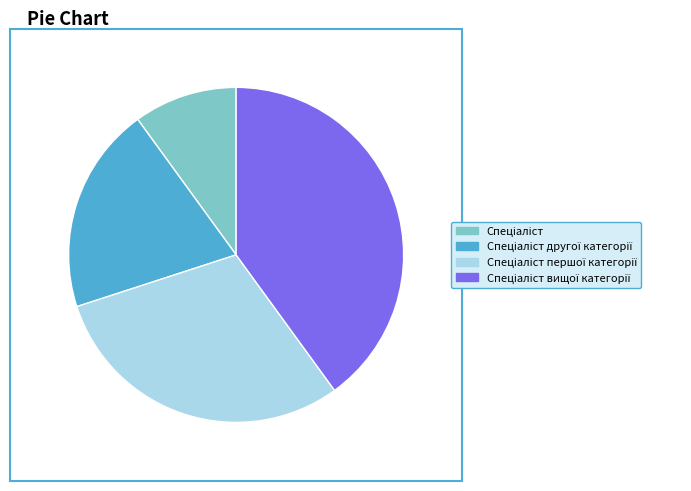

Does any single category account for the majority?

No